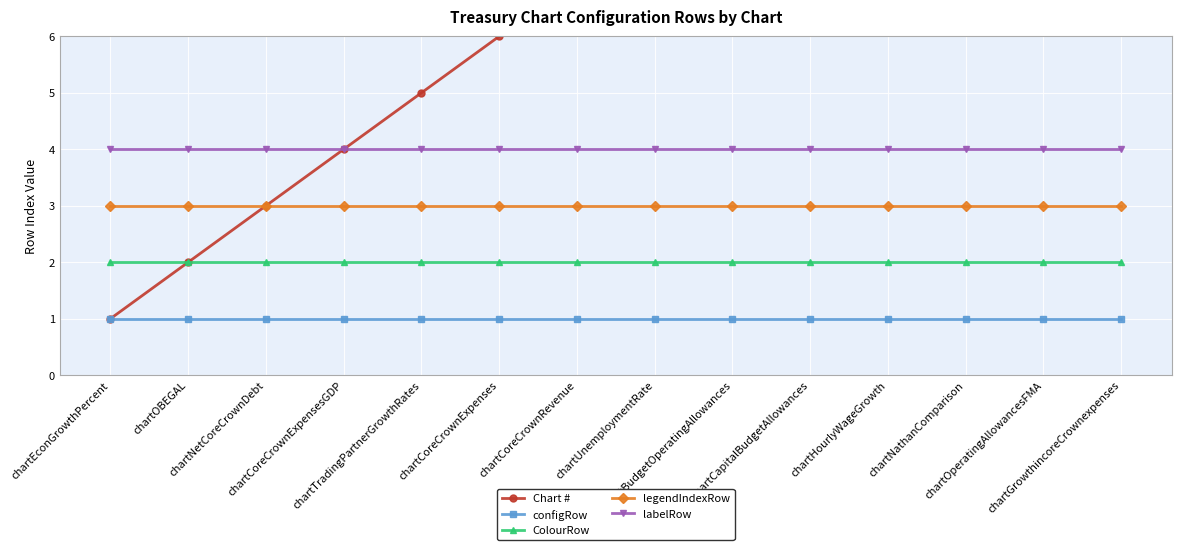

What are all the series names shown in the legend?

Chart #, configRow, ColourRow, legendIndexRow, labelRow